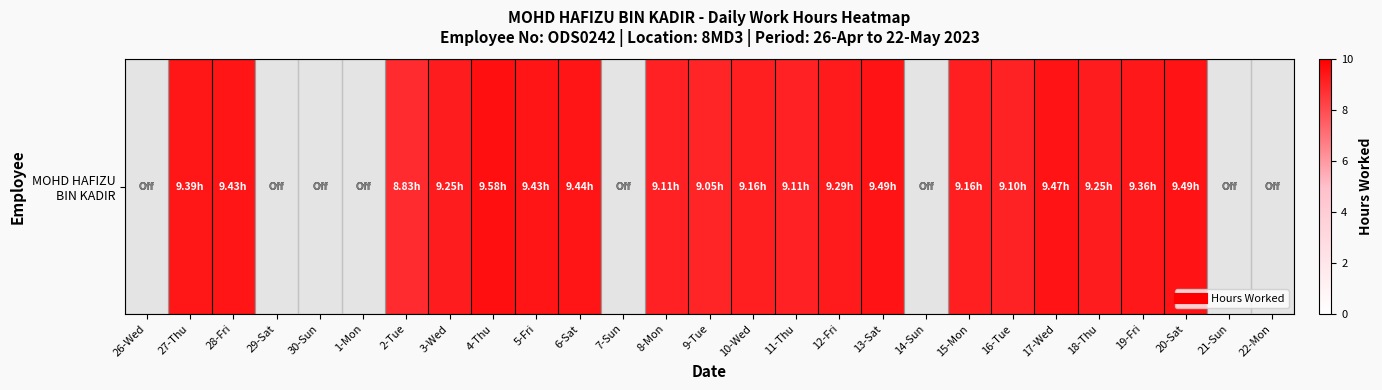

What is the sum of all values?

176.4